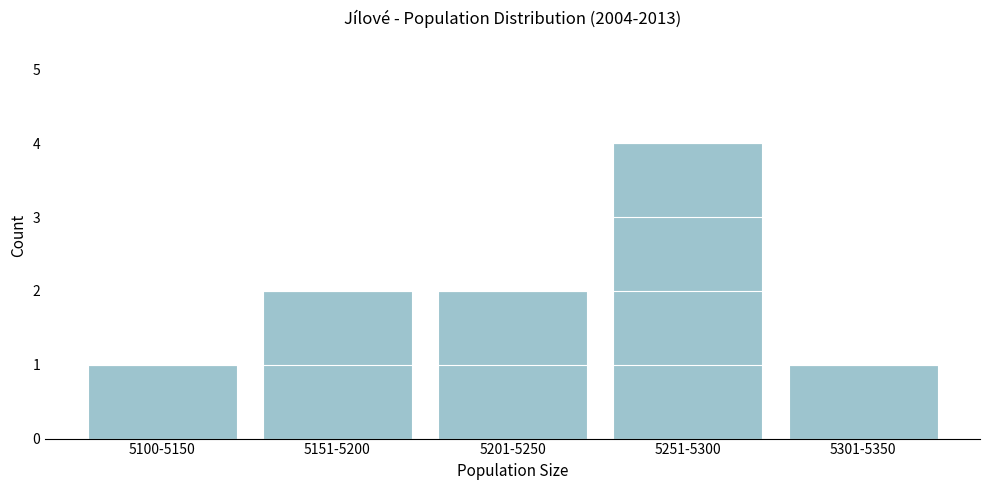

Reading left to right, transcribe all the data shown in this chart.

1	2	2	4	1